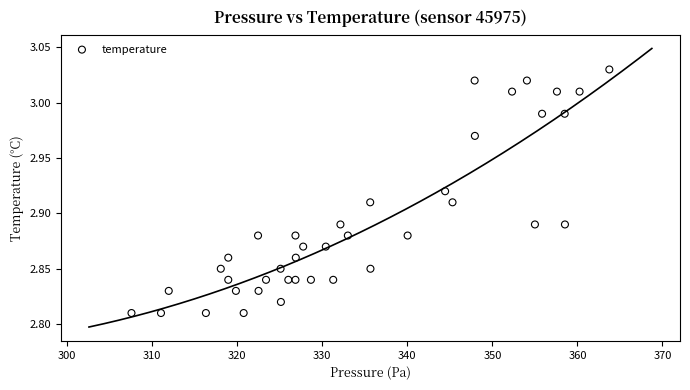

What is the range of X values (max minus min)?

56.2